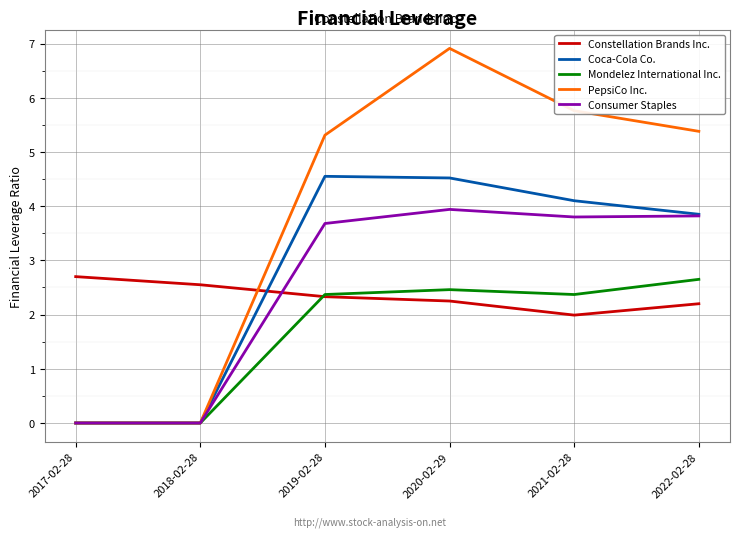

At how many categories does at least one series exceed 5?

4